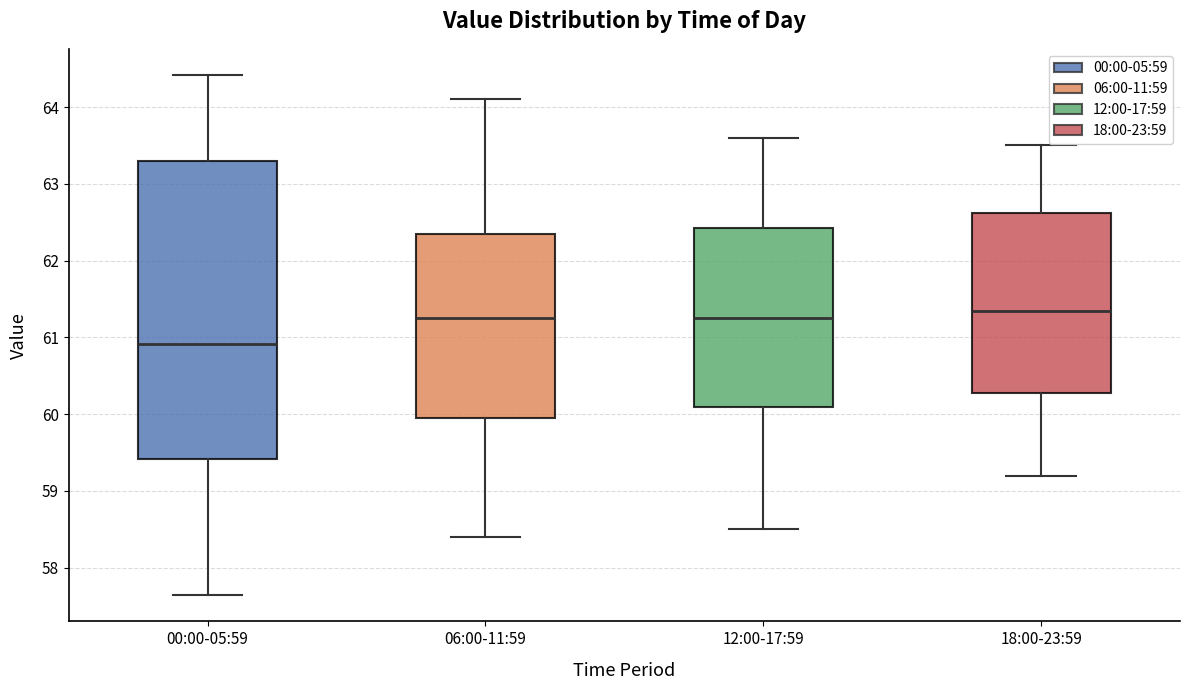

Where does the upper whisker of the box for 12:00-17:59 end on the y-axis? The values are not printed on the chart, so give them approximately, as read against the axis.

63.6